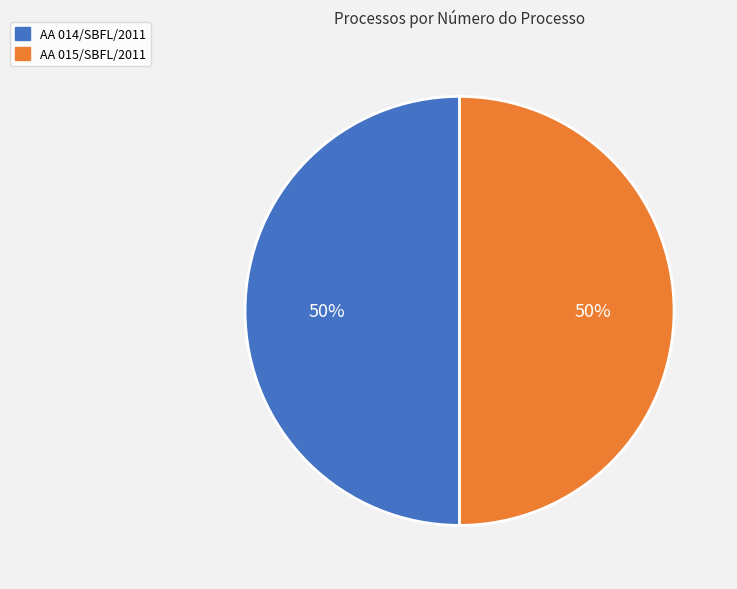

Do AA 015/SBFL/2011 and AA 014/SBFL/2011 together represent more than half of the pie?

Yes